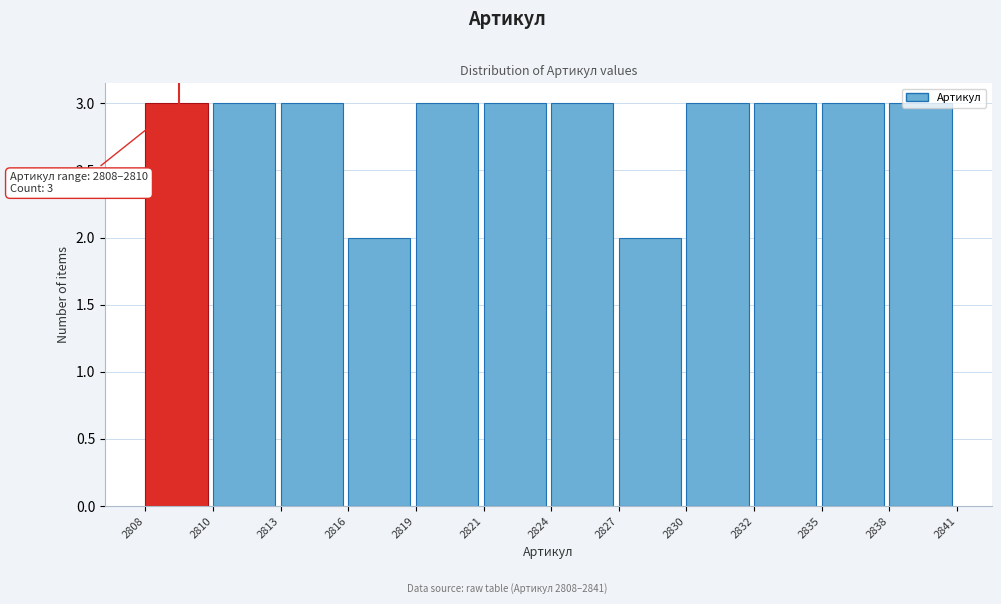

What is the value of the 11th bar from the left?

3